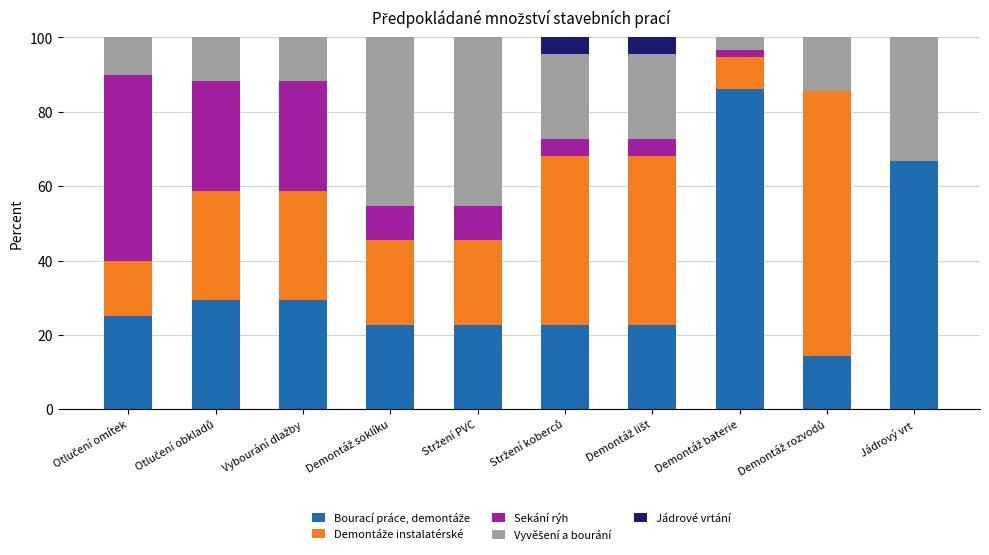

What is the total value across all series at Jádrový vrt?

100.0